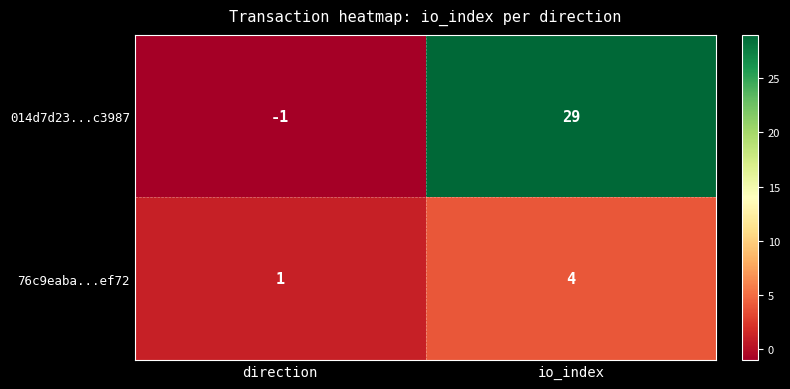

The 014d7d23...c3987 series shows 11 at io_index. True or false?

False